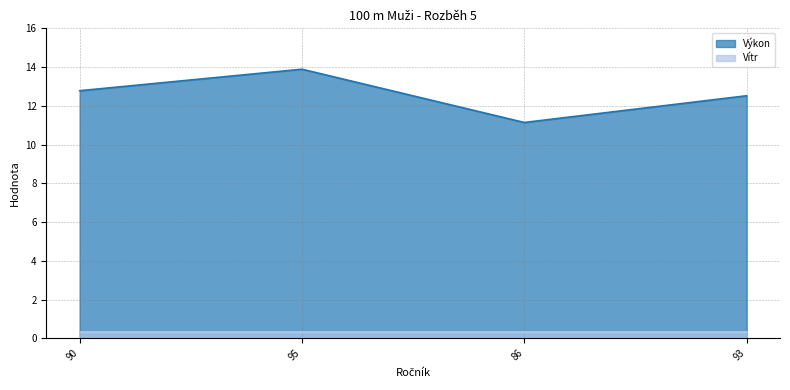

Rank the categories by value from lowest to highest.

86, 93, 90, 95